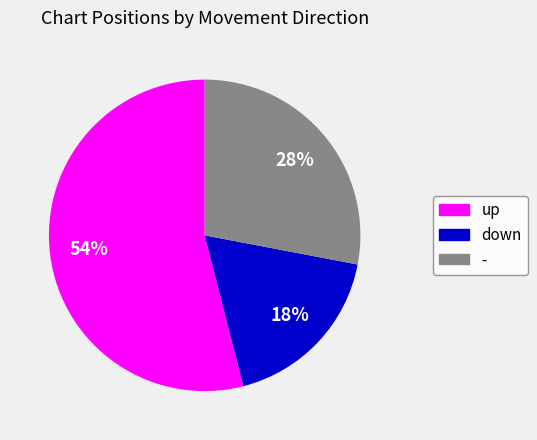

Rank the categories by value from lowest to highest.

down, -, up